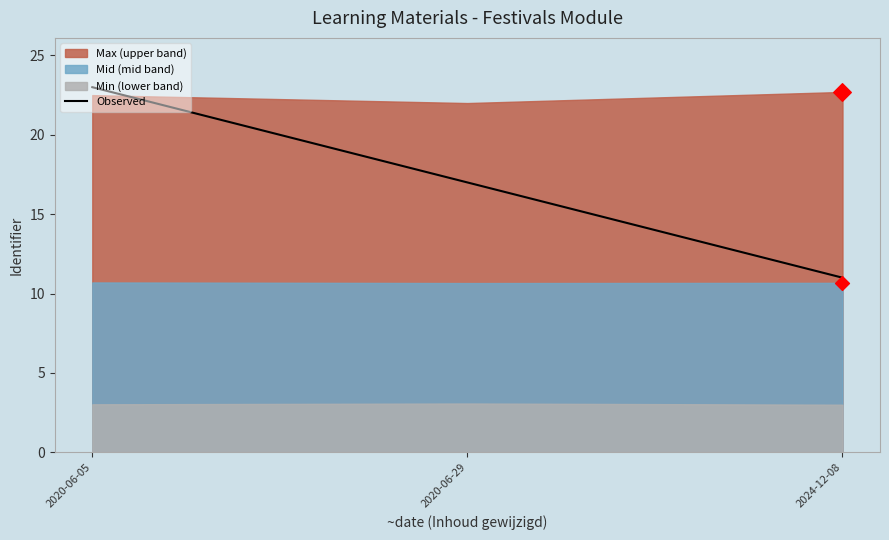

Approximately how many times larger is the value at 2020-06-05 compared to 2024-12-08?

2.1